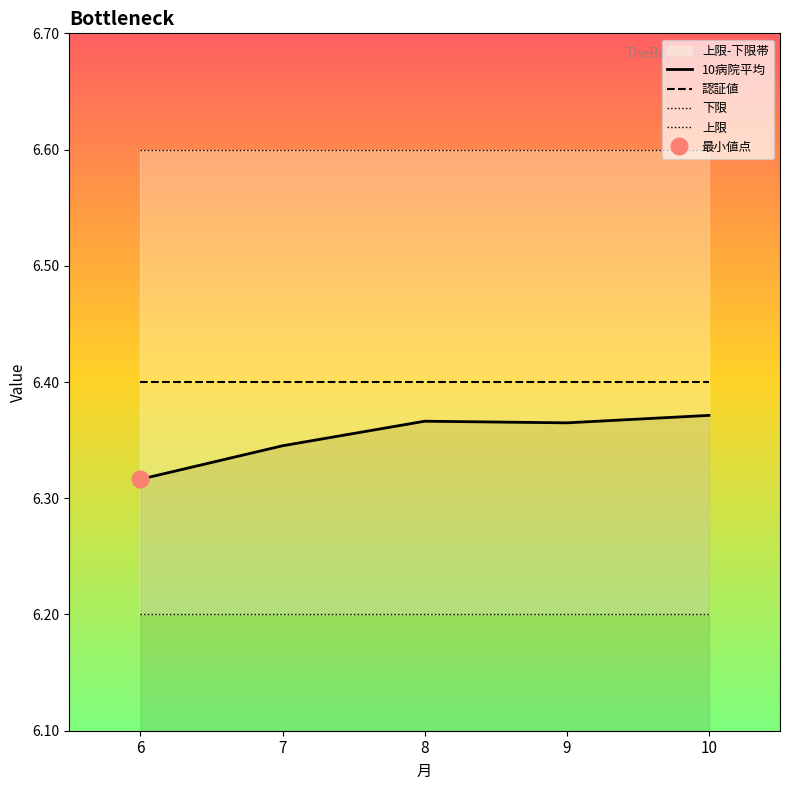

What is the value of the 認証値 point at the 5th from the left?

6.4